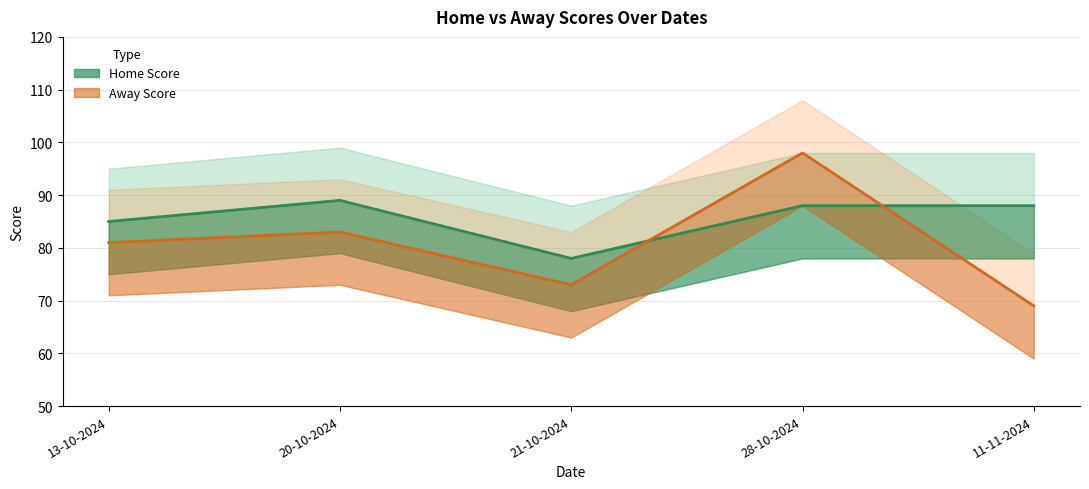

Reading left to right, list all the values displayed in this chart.

Home Score: 13-10-2024=85	20-10-2024=89	21-10-2024=78	28-10-2024=88	11-11-2024=88
Away Score: 13-10-2024=81	20-10-2024=83	21-10-2024=73	28-10-2024=98	11-11-2024=69